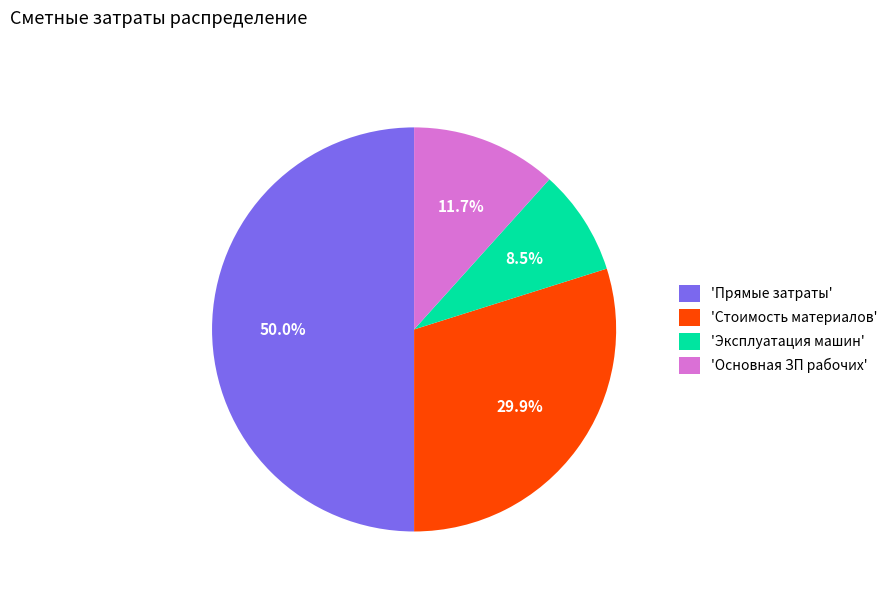

Which slice is the smallest?

'Эксплуатация машин'